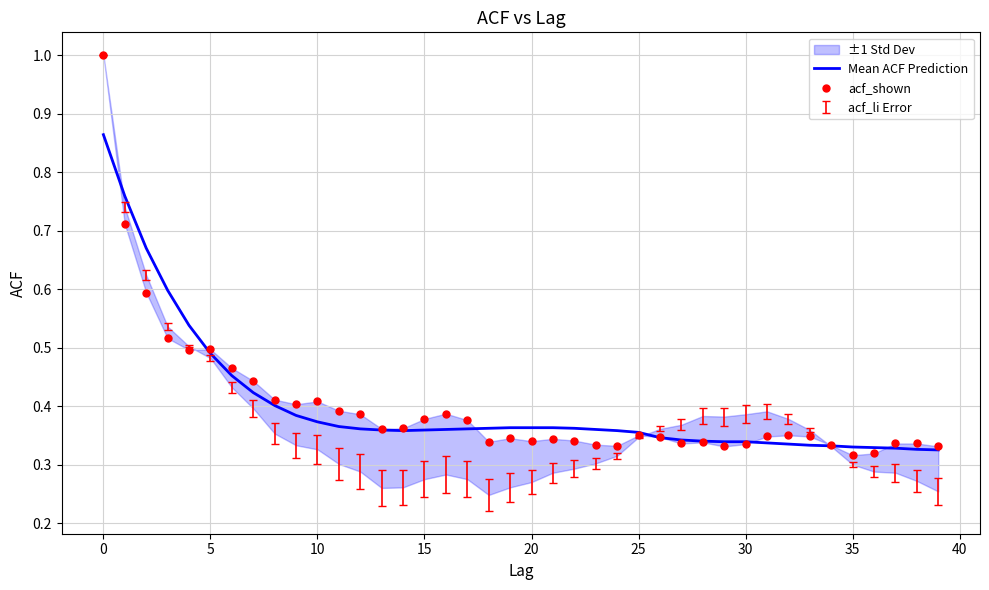

How many interior local valleys does the Mean ACF Prediction series have?

1